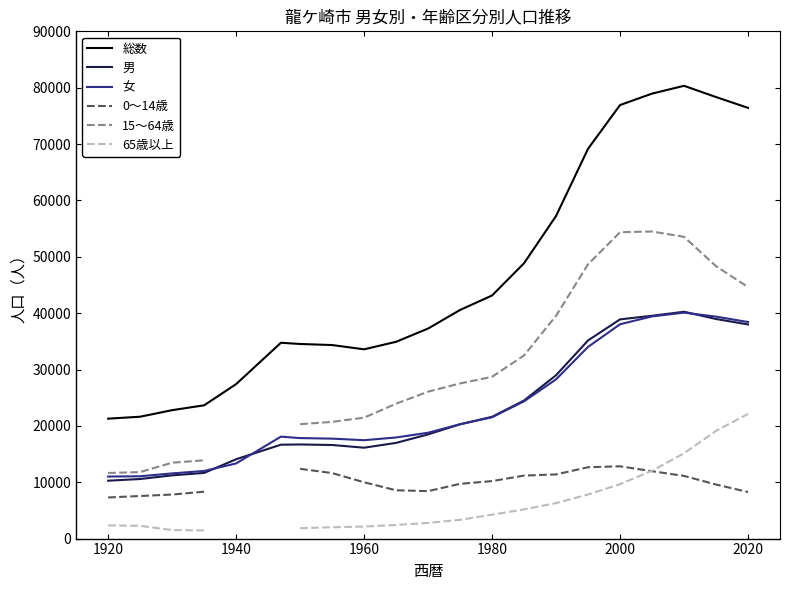

What is the lowest value of the 総数 series?

21276